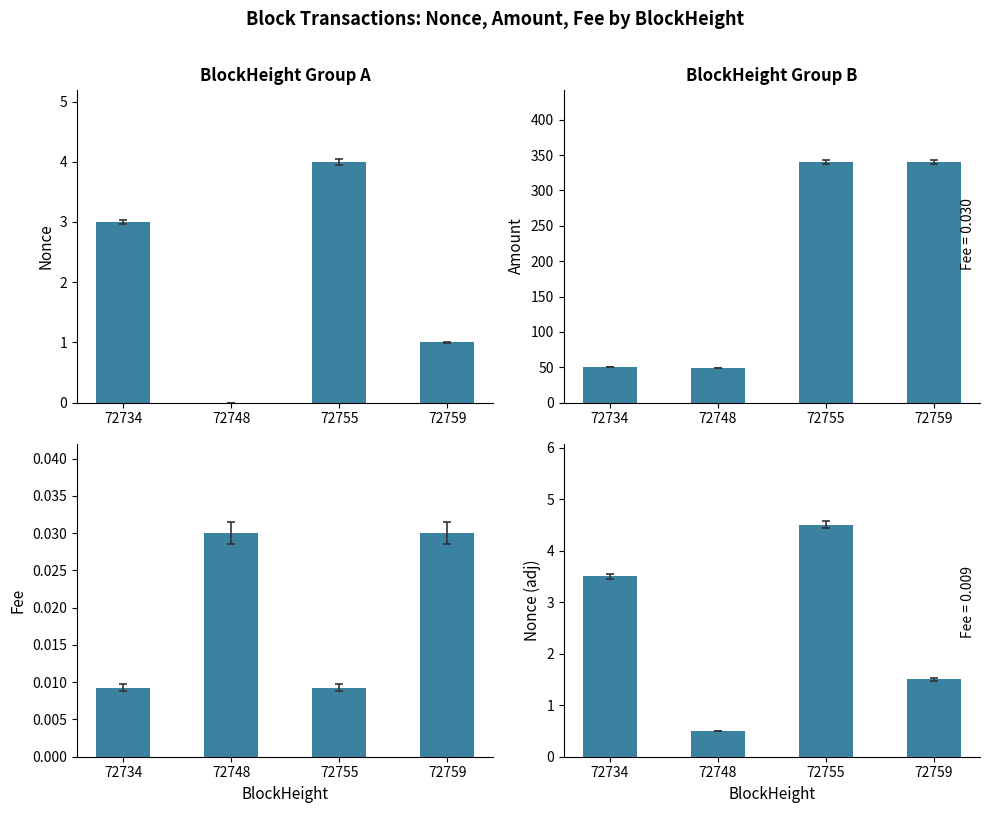

What is the value of the Amount bar at the 1st from the left?

50.0